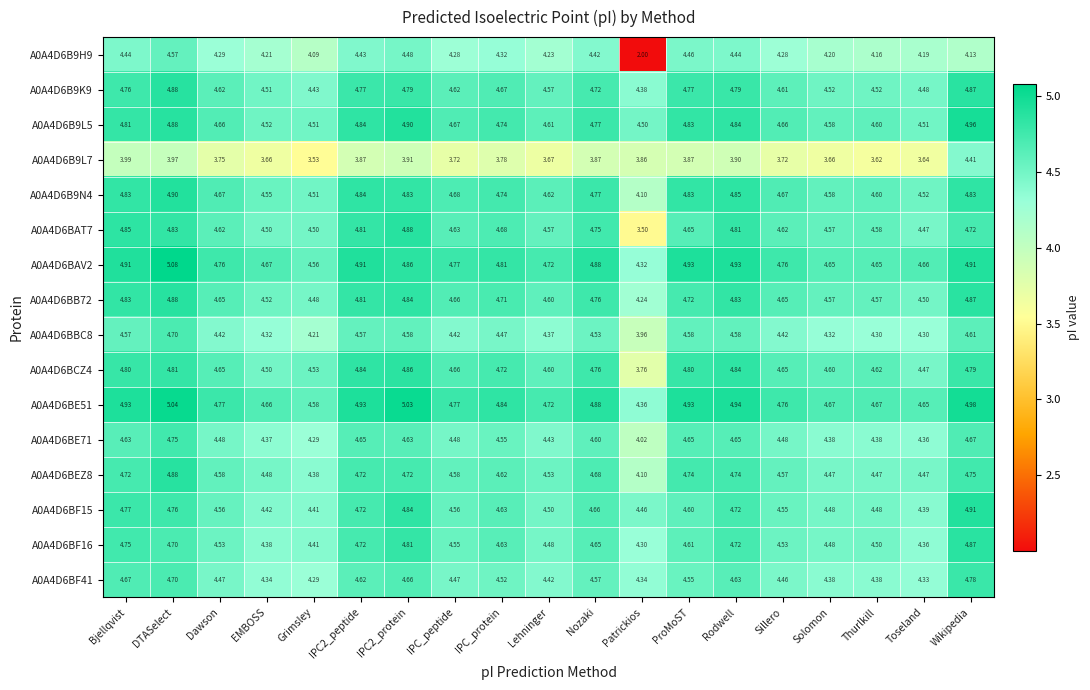

Is the value of A0A4D6B9L7 at Thurlkill greater than the value of A0A4D6B9K9 at Toseland?

No